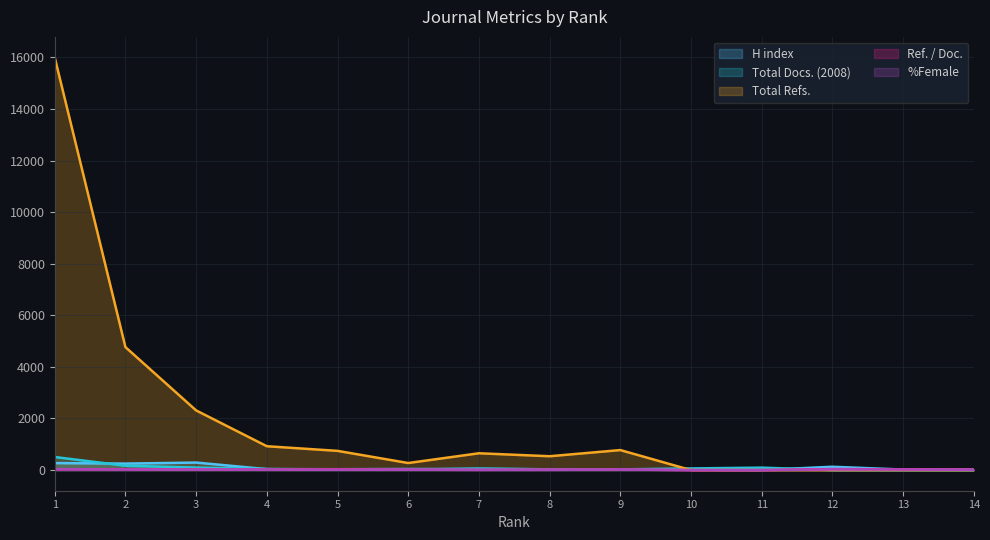

Which series has the widest spread of values?

Total Refs.